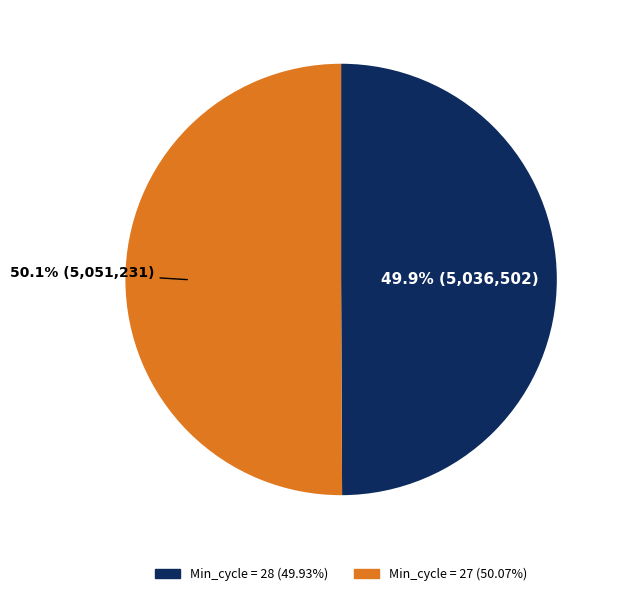

Approximately how many times larger is the value at Min_cycle = 28 compared to Min_cycle = 27?

1.0